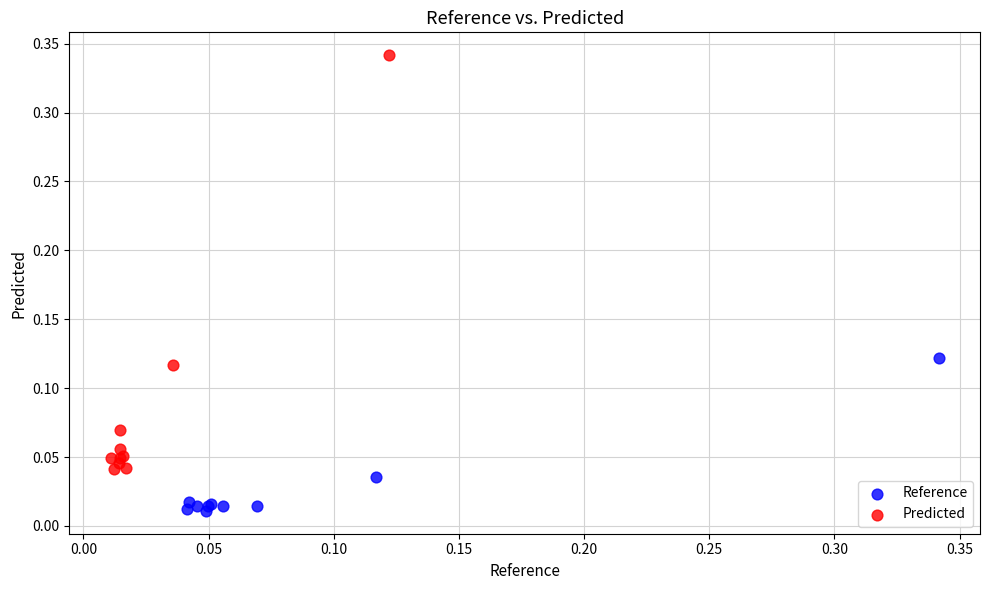

Which series contains the lowest Y value?

Reference